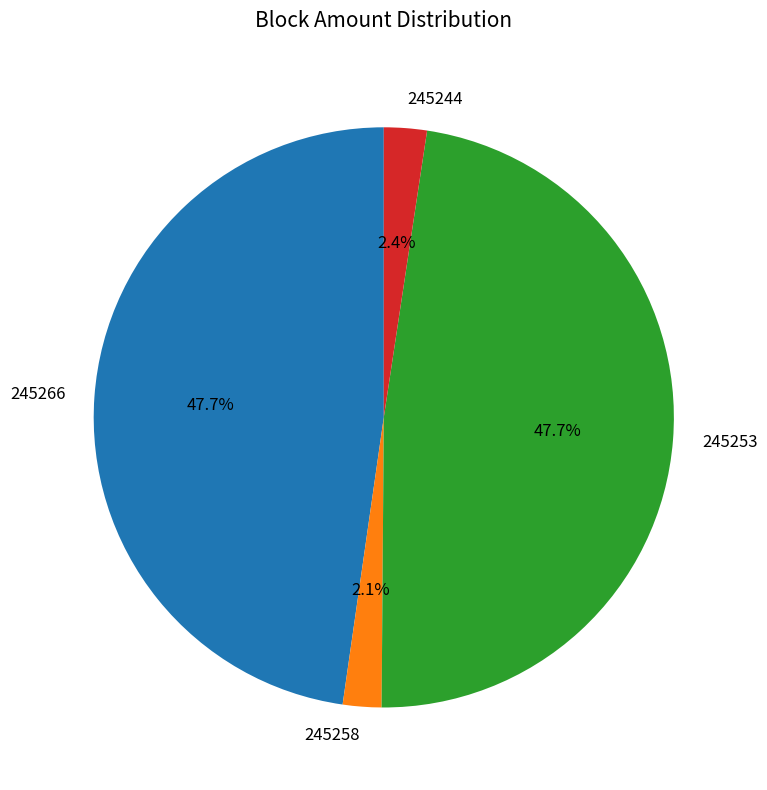

Which has a higher value, 245258 or 245253?

245253